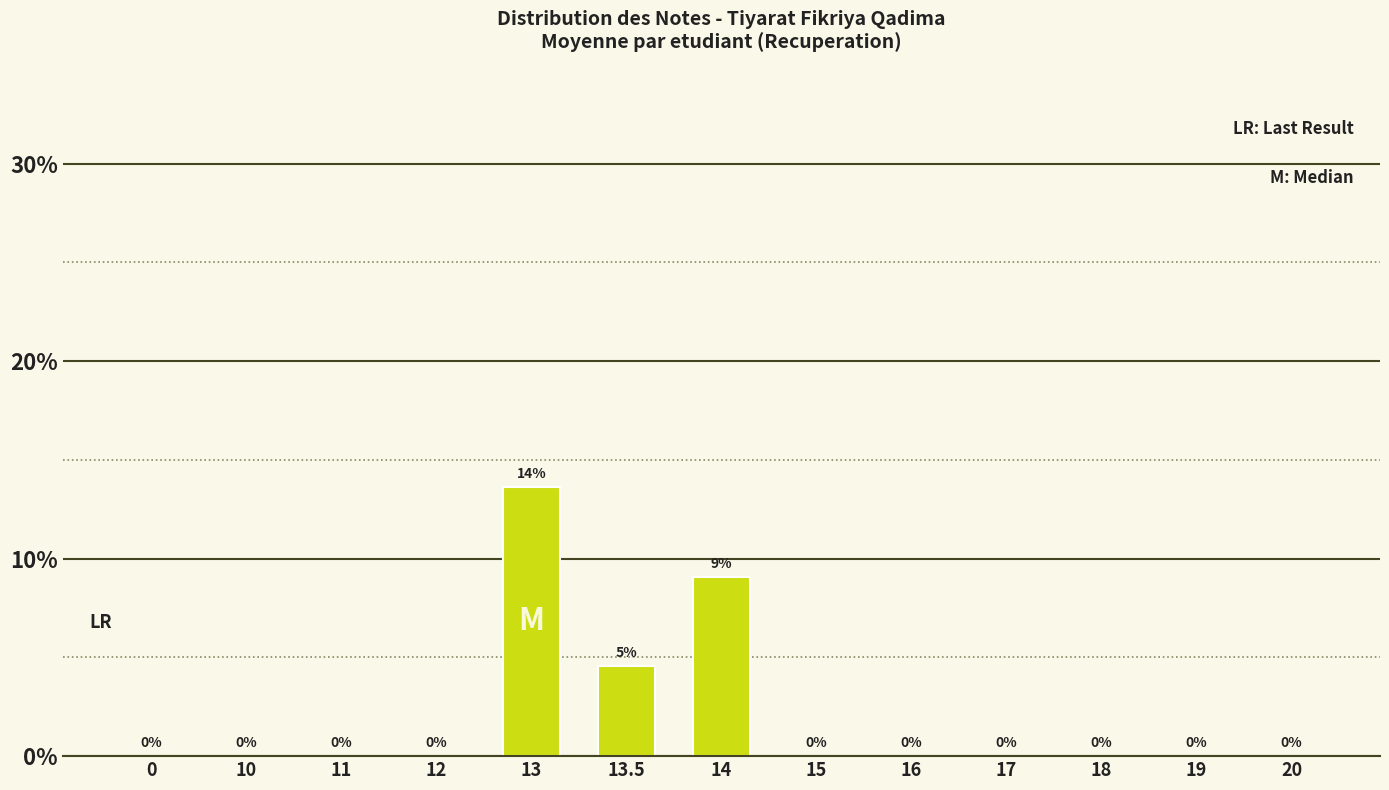

The chart shows a value of 0.0 at 18. True or false?

True